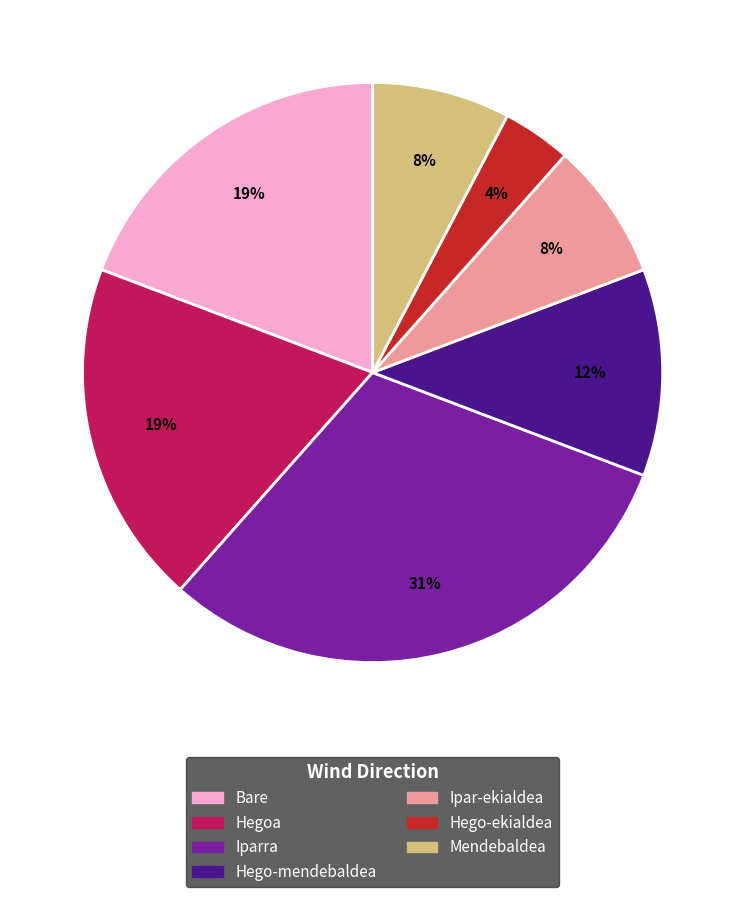

What percentage is the Mendebaldea slice, to the nearest percent?

8%